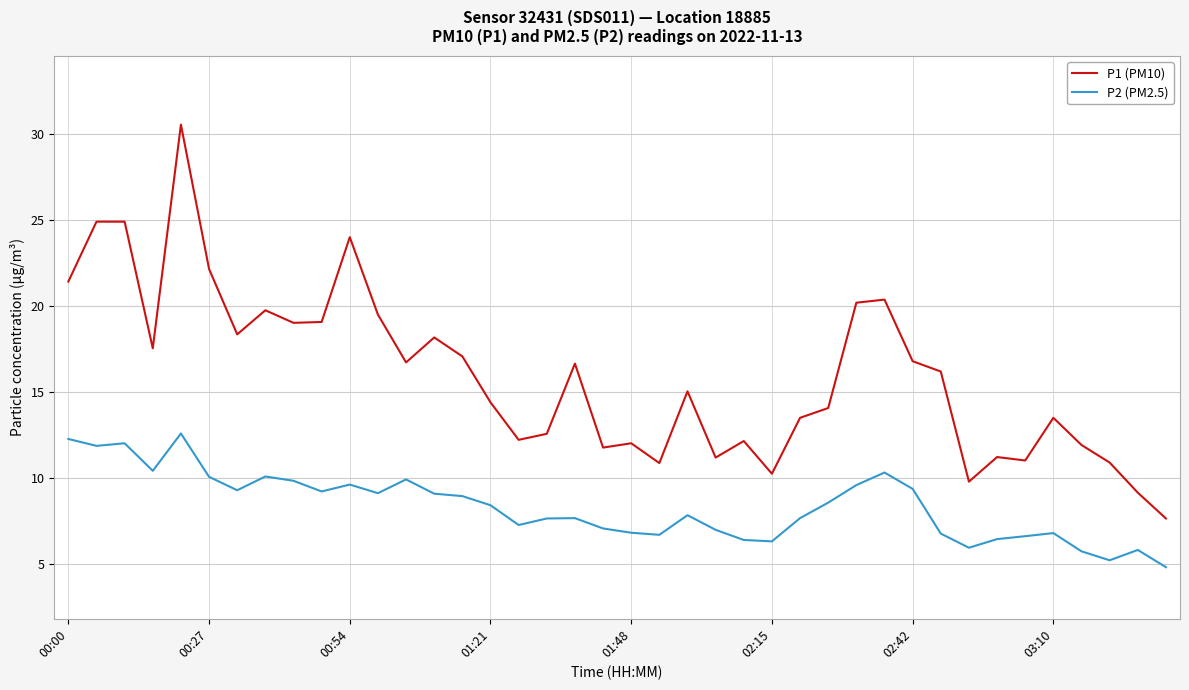

In P2 (PM2.5), how many points are higher than both neighbors (excluding endpoints)?

10